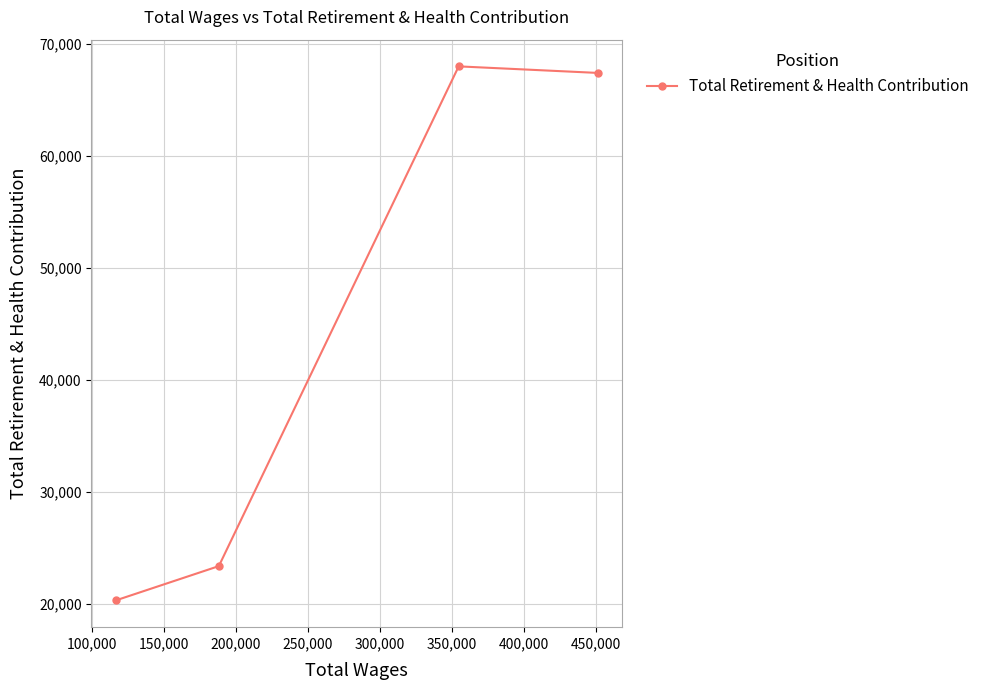

What is the value of the 2nd point from the left?

23357